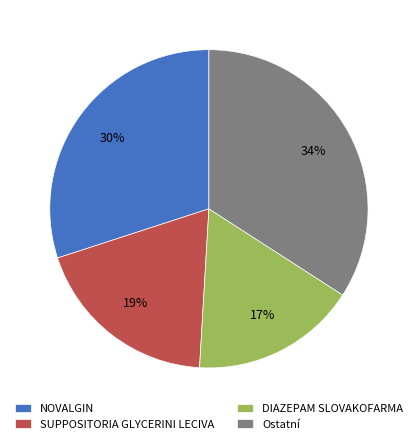

Is the sum of SUPPOSITORIA GLYCERINI LECIVA and NOVALGIN greater than half?

No